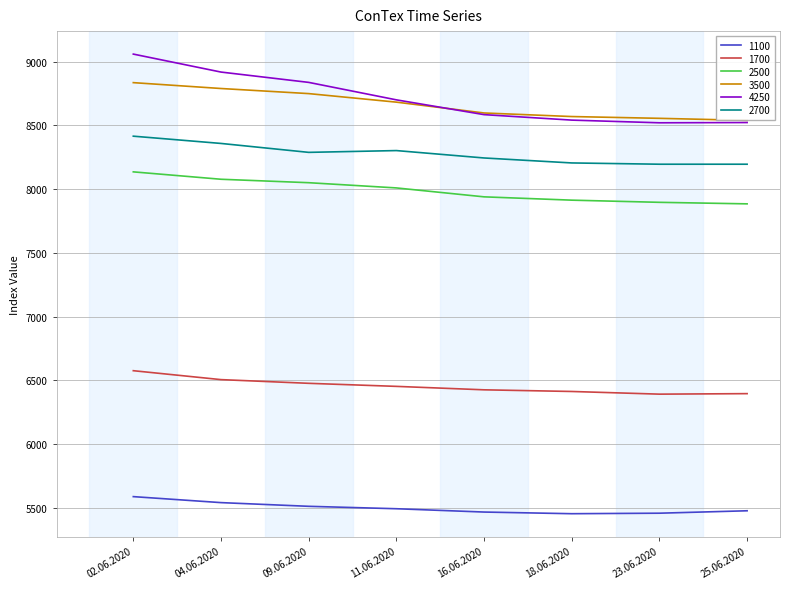

List the series in order of their peak value, highest first.

4250, 3500, 2700, 2500, 1700, 1100